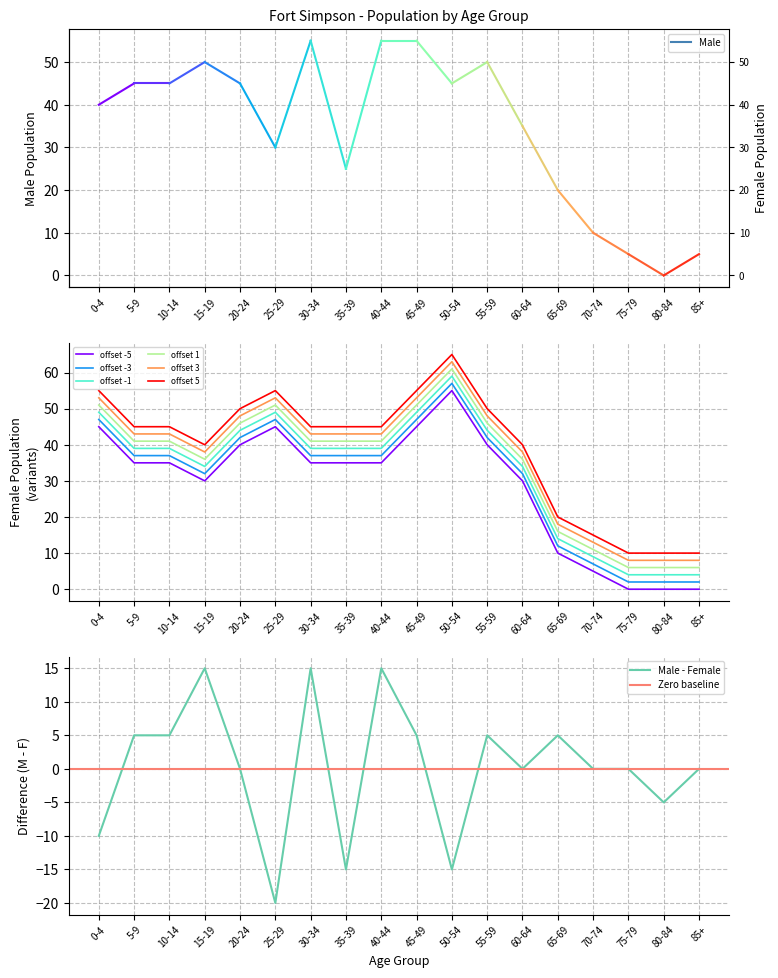

At which category does the data reach its first local peak?

25-29